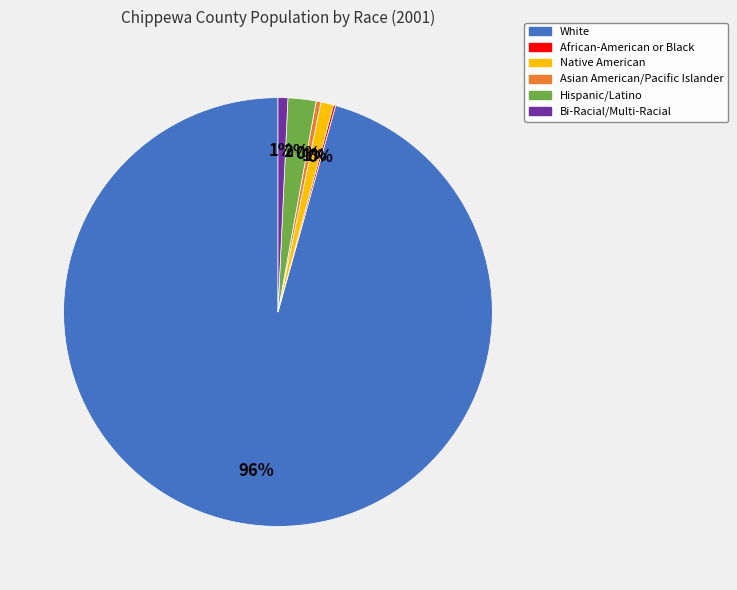

Is the sum of Hispanic/Latino and Native American greater than half?

No